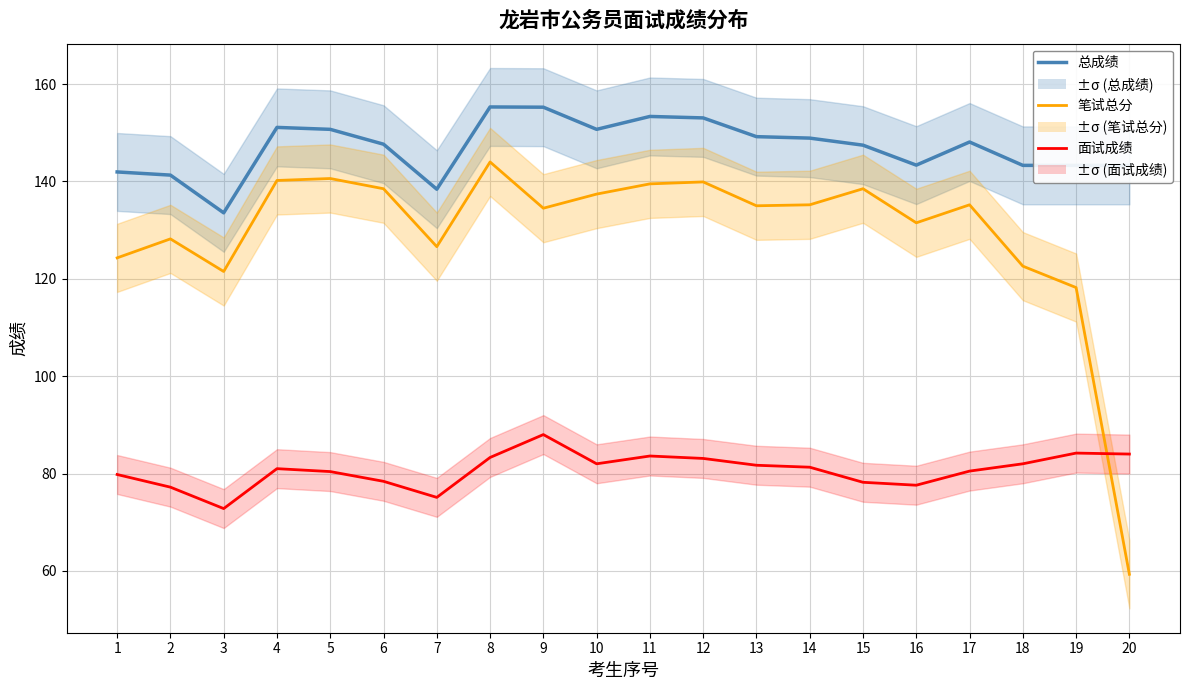

Is the value of 面试成绩 at 7 greater than the value of 笔试总分 at 2?

No